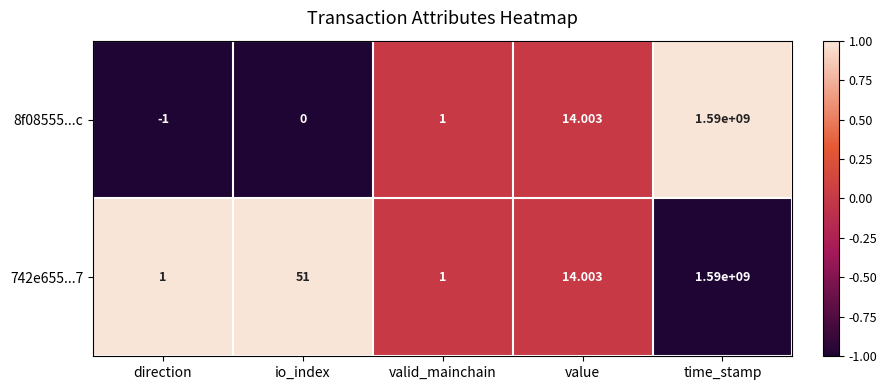

Which label corresponds to the smallest value in the chart?

direction